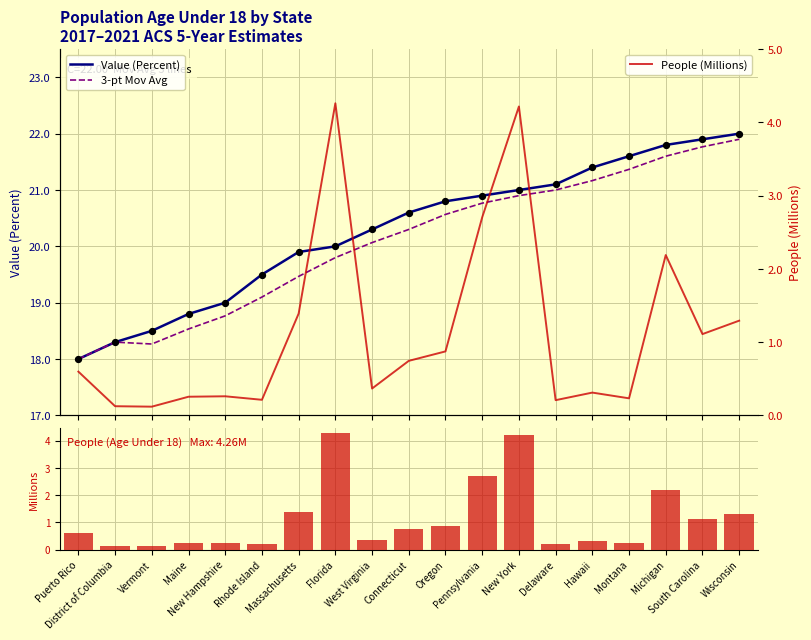

At which category is the sum across all series the highest?

New York